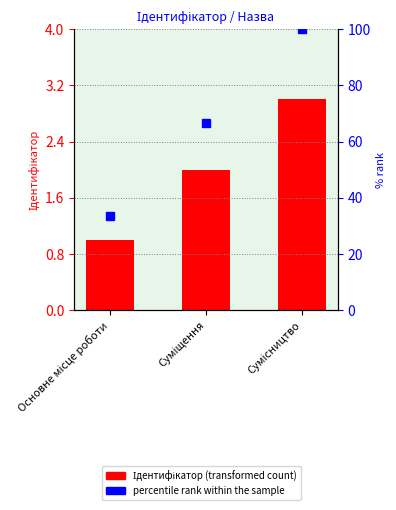

The percentile rank within the sample series shows 100.0 at Сумісництво. True or false?

True